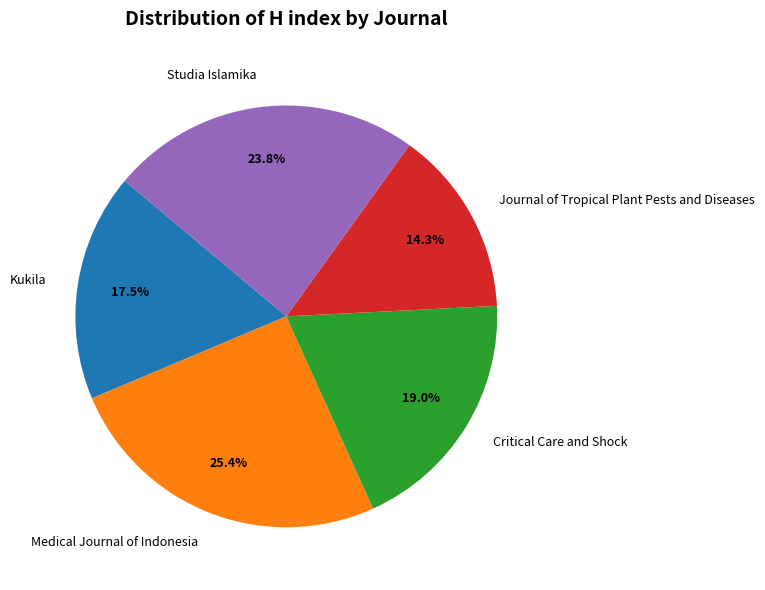

What is the largest slice in the pie chart?

Medical Journal of Indonesia